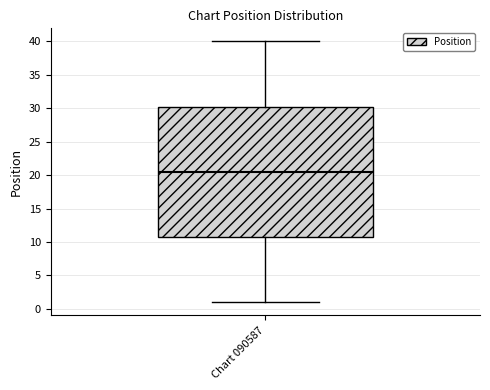

Where does the upper whisker of the box for Chart 090587 end on the y-axis? The values are not printed on the chart, so give them approximately, as read against the axis.

40.0